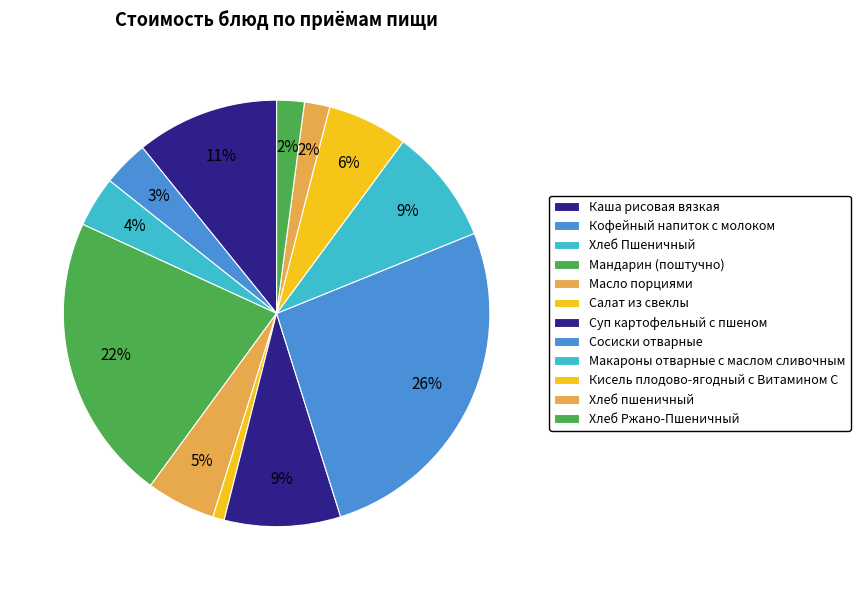

To the nearest percent, what is the average slice percentage?

8%